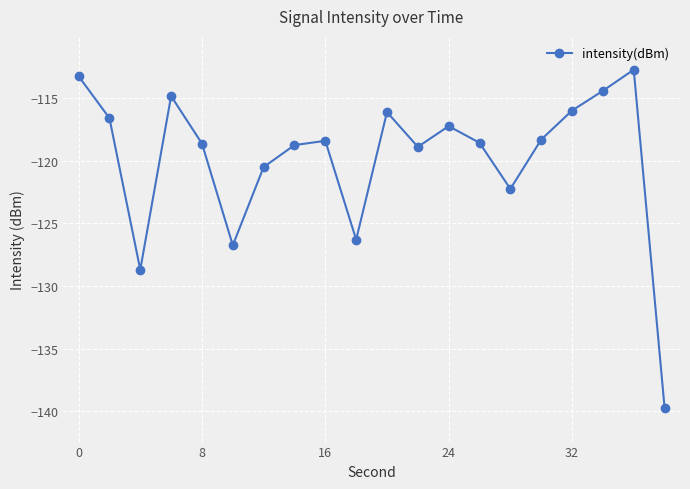

What is the difference between the maximum and minimum values?

27.0